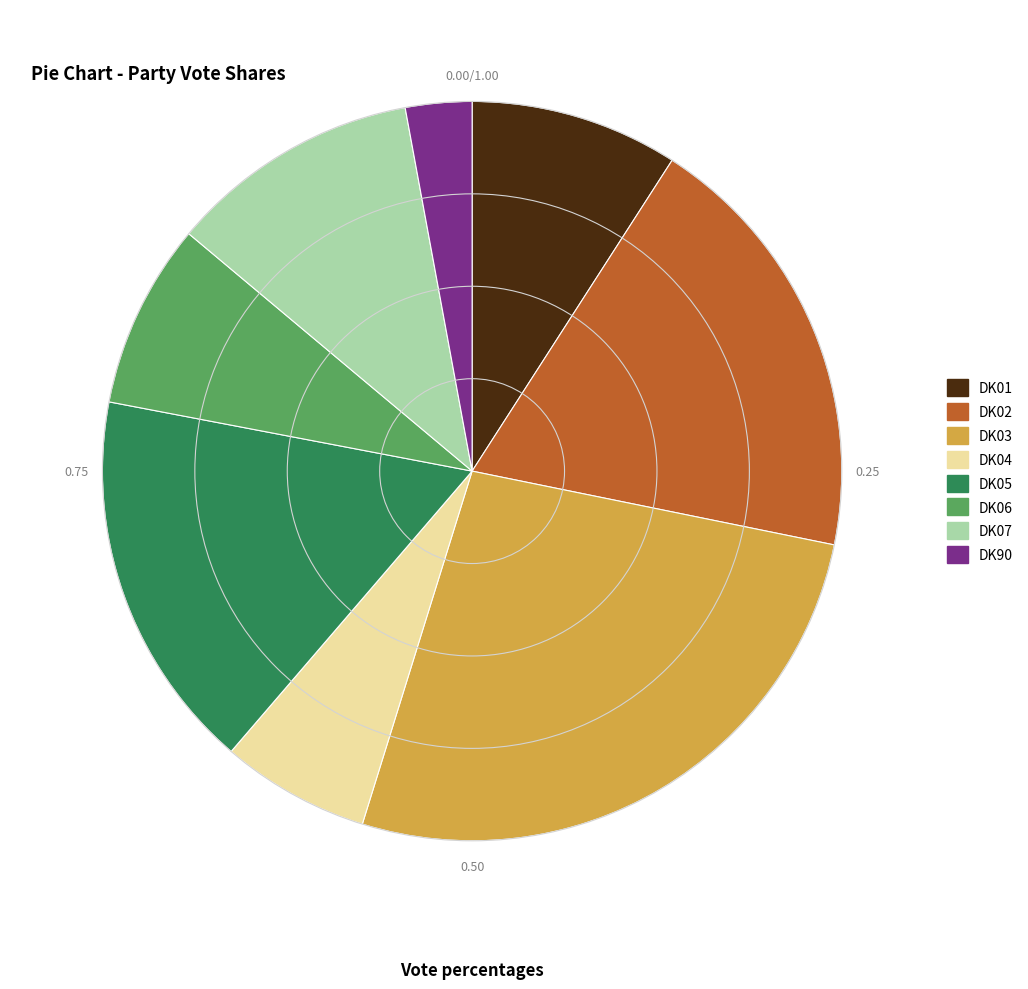

What is the ratio of the value at DK03 to the value at DK04?

4.1